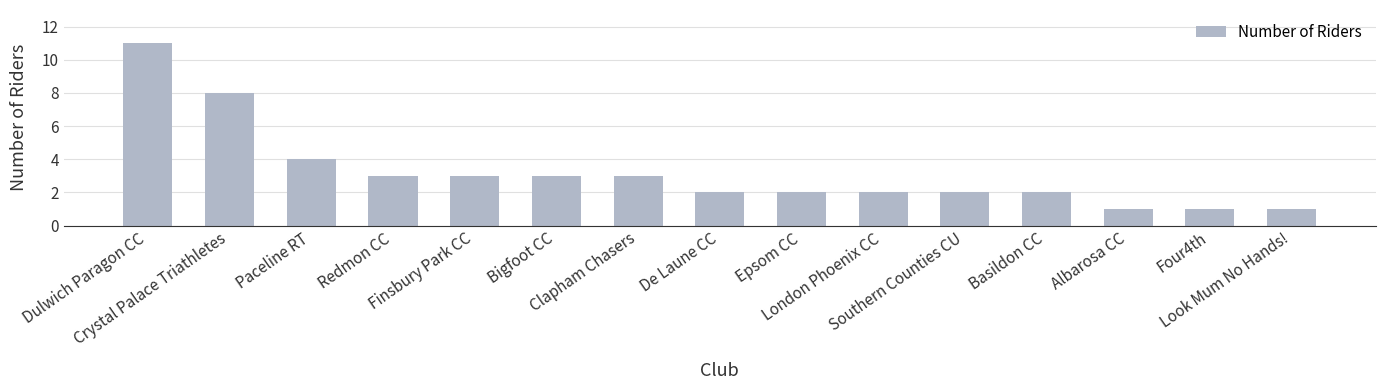

What is the greatest value displayed?

11